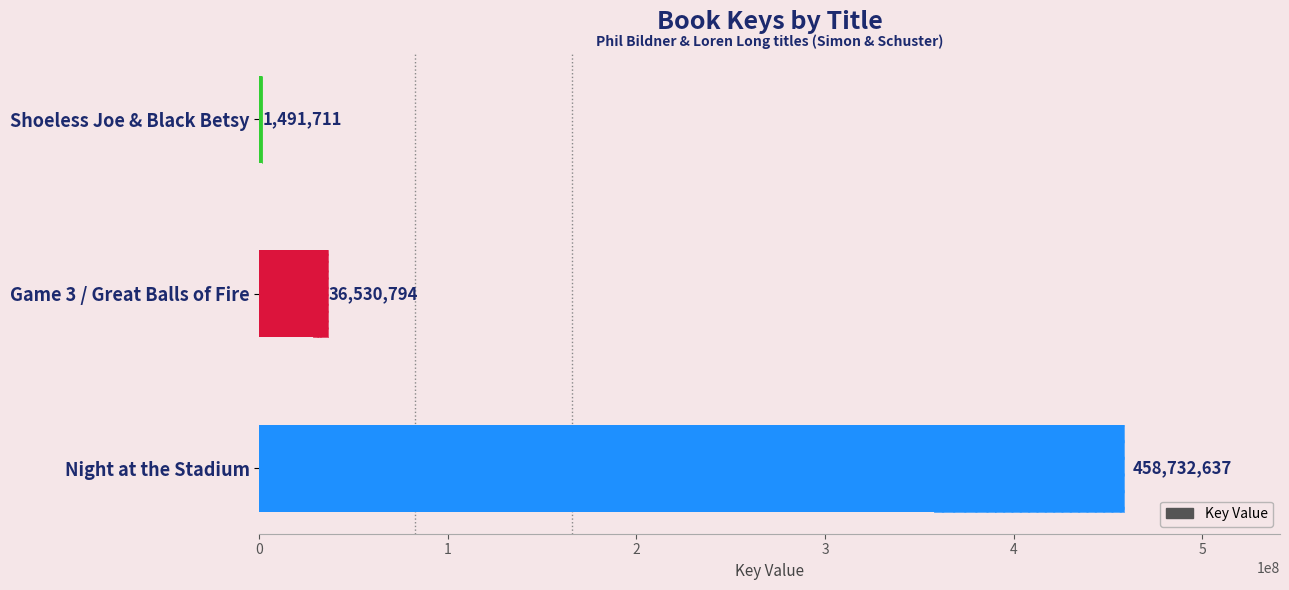

Reading left to right, what are all the values shown in this chart?

458732637	36530794	1491711